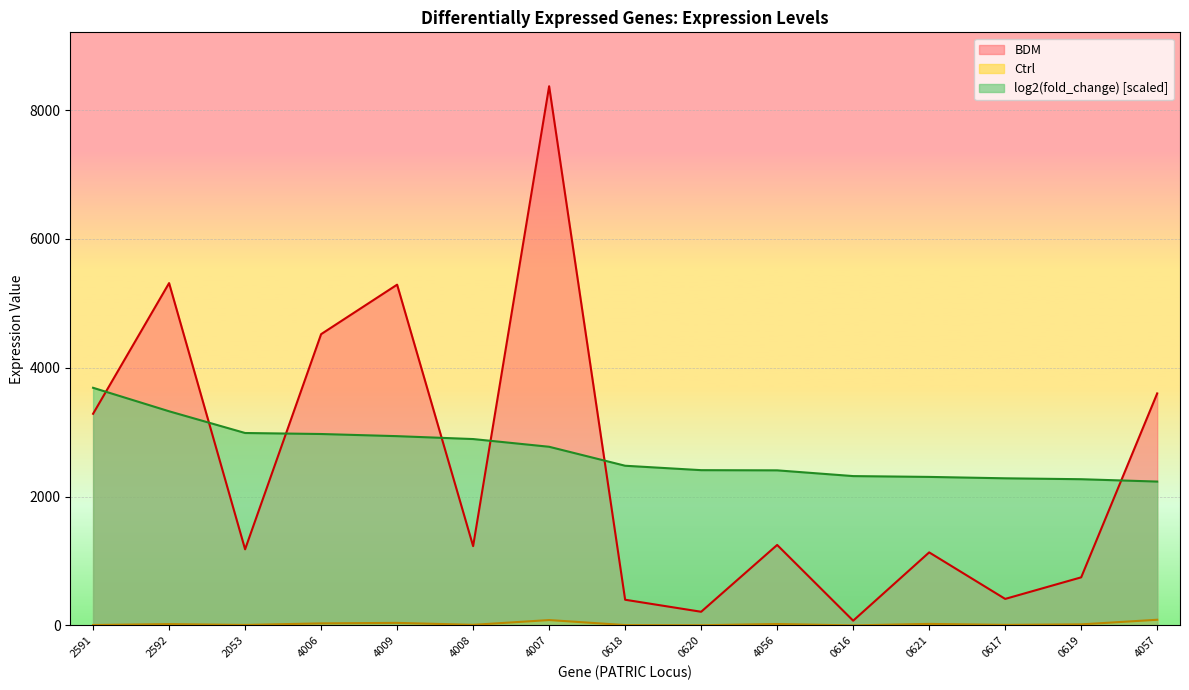

What is the value of the log2(fold_change) point at the 2nd from the left?

3325.0